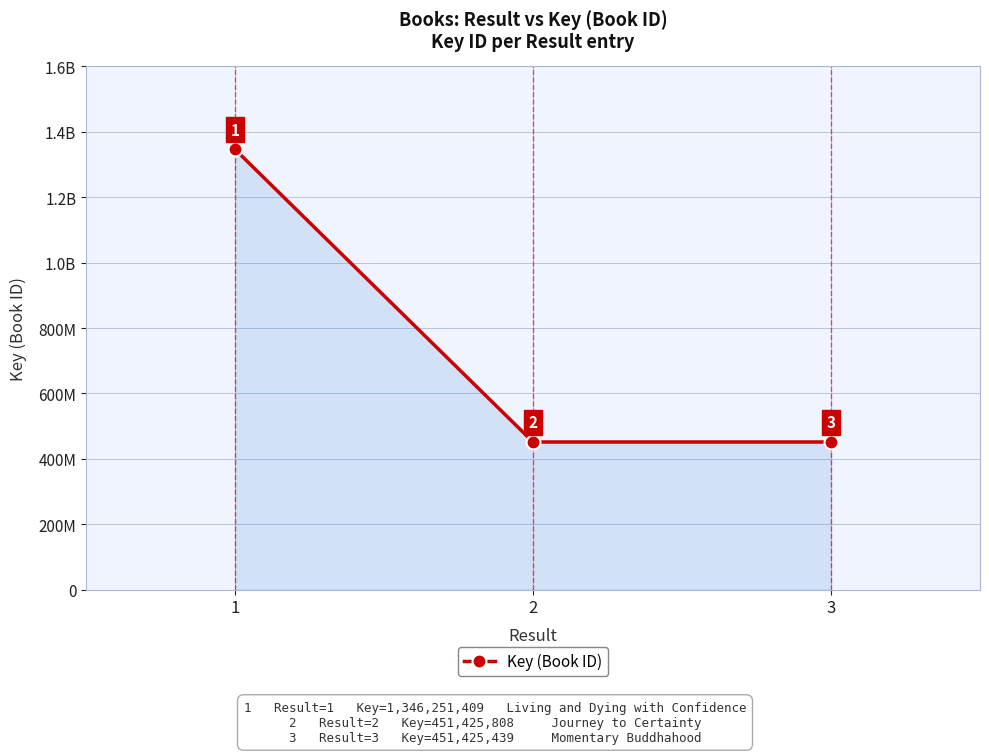

Is it true that the value at 2 is 451425808?

True